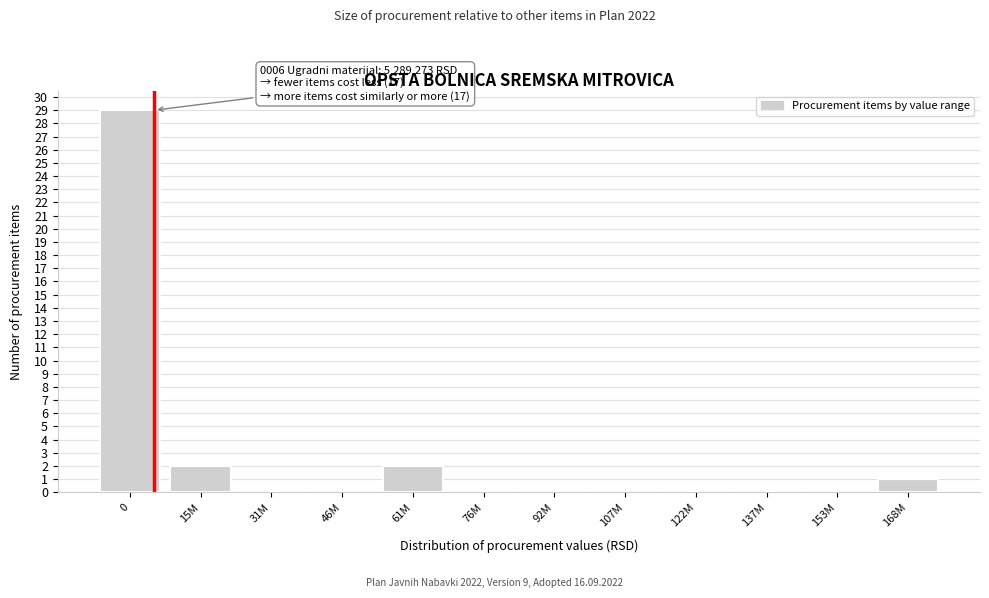

Reading left to right, list all the values displayed in this chart.

0=29	15M=2	31M=0	46M=0	61M=2	76M=0	92M=0	107M=0	122M=0	137M=0	153M=0	168M=1